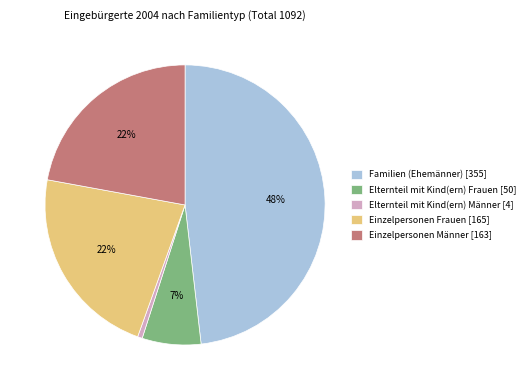

Which category has the biggest portion of the pie?

Familien (Ehemänner)